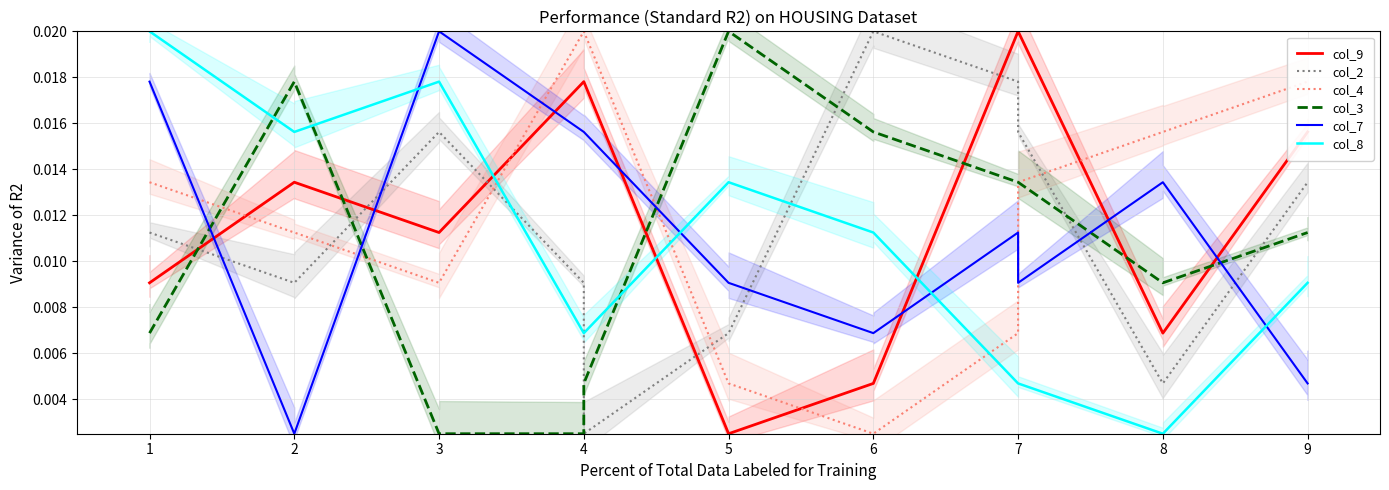

Where do col_3 and col_9 first cross each other?

1 and 2